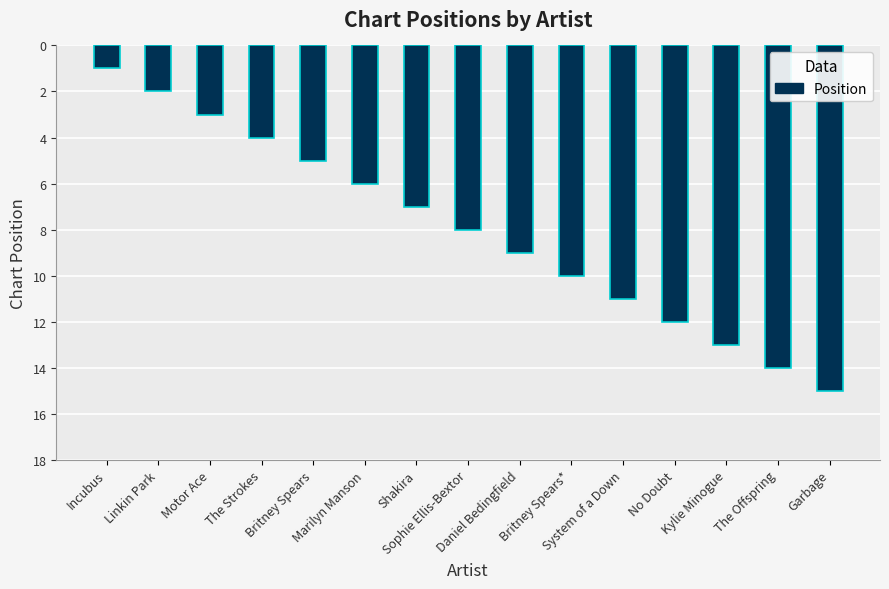

What is the sum of the values at Sophie Ellis-Bextor and Britney Spears*?

18